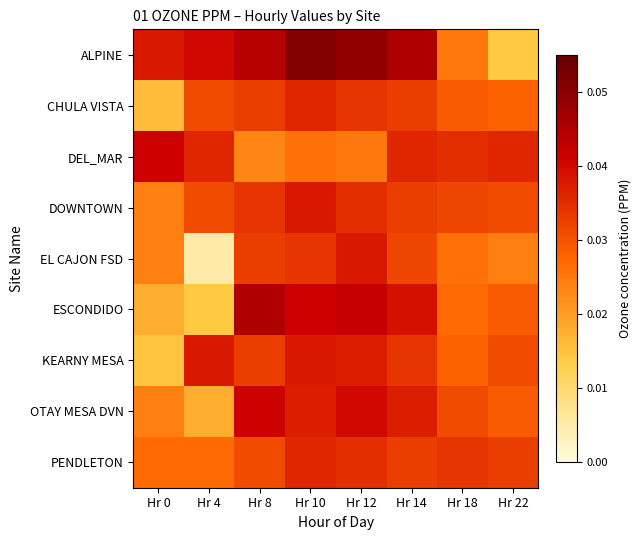

Reading left to right, list all the values displayed in this chart.

ALPINE: Hr 0=0.0	Hr 4=0.0	Hr 8=0.0	Hr 10=0.1	Hr 12=0.0	Hr 14=0.0	Hr 18=0.0	Hr 22=0.0
CHULA VISTA: Hr 0=0.0	Hr 4=0.0	Hr 8=0.0	Hr 10=0.0	Hr 12=0.0	Hr 14=0.0	Hr 18=0.0	Hr 22=0.0
DEL_MAR: Hr 0=0.0	Hr 4=0.0	Hr 8=0.0	Hr 10=0.0	Hr 12=0.0	Hr 14=0.0	Hr 18=0.0	Hr 22=0.0
DOWNTOWN: Hr 0=0.0	Hr 4=0.0	Hr 8=0.0	Hr 10=0.0	Hr 12=0.0	Hr 14=0.0	Hr 18=0.0	Hr 22=0.0
EL CAJON FSD: Hr 0=0.0	Hr 4=0.0	Hr 8=0.0	Hr 10=0.0	Hr 12=0.0	Hr 14=0.0	Hr 18=0.0	Hr 22=0.0
ESCONDIDO: Hr 0=0.0	Hr 4=0.0	Hr 8=0.0	Hr 10=0.0	Hr 12=0.0	Hr 14=0.0	Hr 18=0.0	Hr 22=0.0
KEARNY MESA: Hr 0=0.0	Hr 4=0.0	Hr 8=0.0	Hr 10=0.0	Hr 12=0.0	Hr 14=0.0	Hr 18=0.0	Hr 22=0.0
OTAY MESA DVN: Hr 0=0.0	Hr 4=0.0	Hr 8=0.0	Hr 10=0.0	Hr 12=0.0	Hr 14=0.0	Hr 18=0.0	Hr 22=0.0
PENDLETON: Hr 0=0.0	Hr 4=0.0	Hr 8=0.0	Hr 10=0.0	Hr 12=0.0	Hr 14=0.0	Hr 18=0.0	Hr 22=0.0